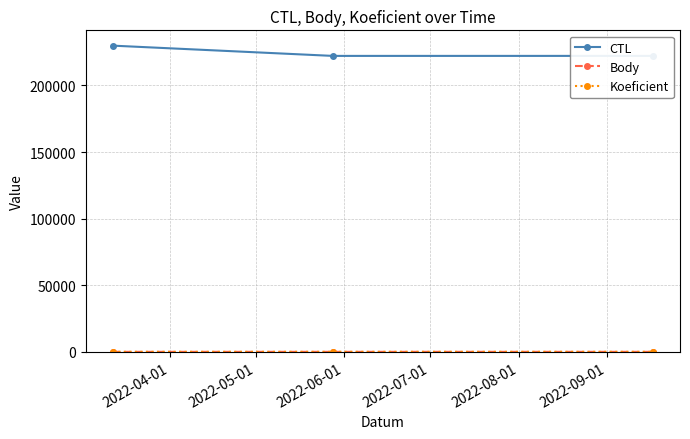

At how many categories does at least one series exceed 56548?

3